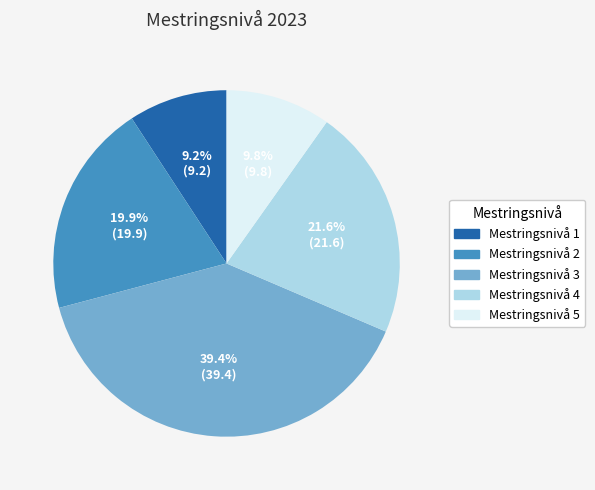

What is the smallest slice in the pie chart?

Mestringsnivå 1